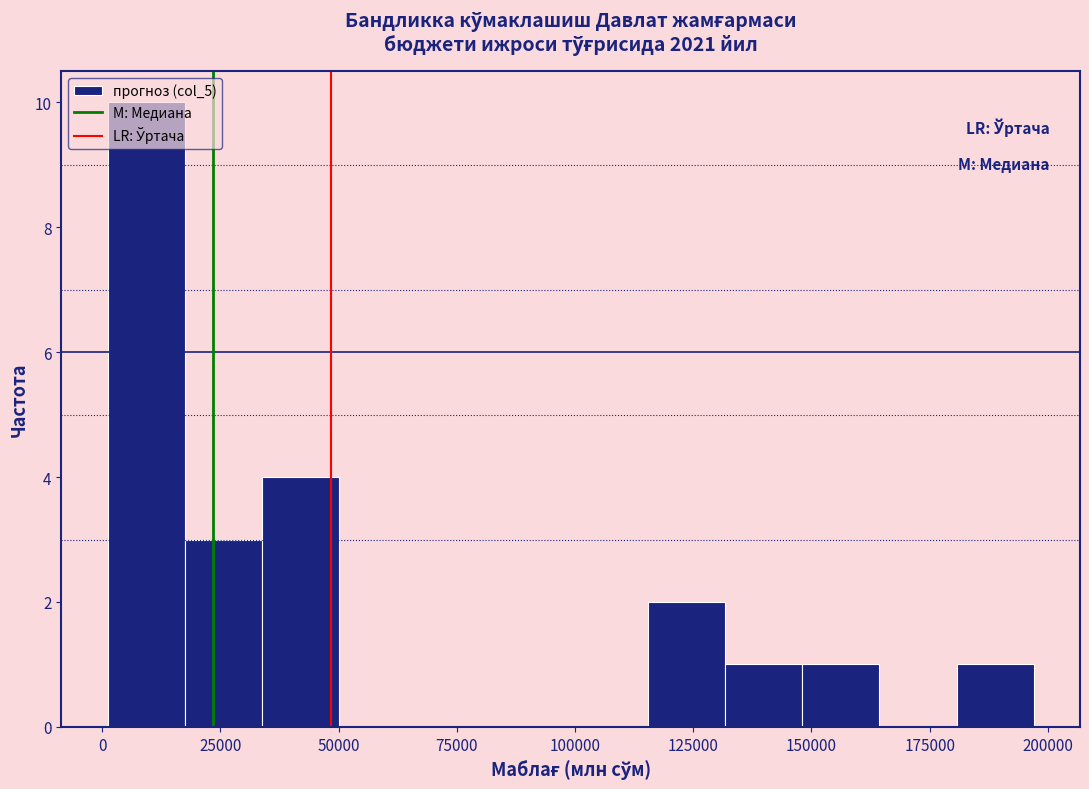

Read against the x-axis, roughly where is the centre of the tallest bar?

10000